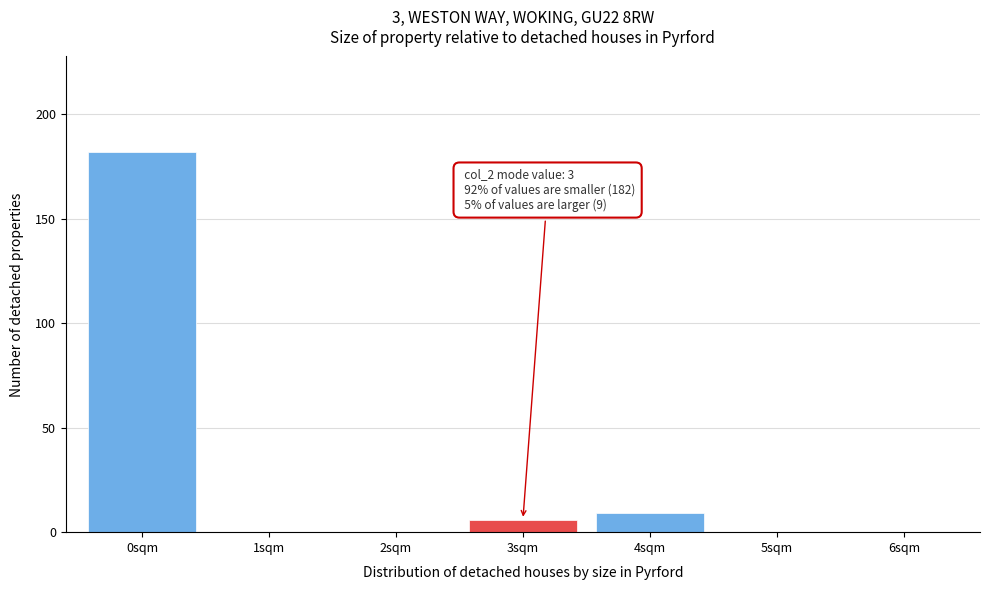

Reading left to right, transcribe all the data shown in this chart.

0sqm=182	1sqm=0	2sqm=0	3sqm=6	4sqm=9	5sqm=0	6sqm=0